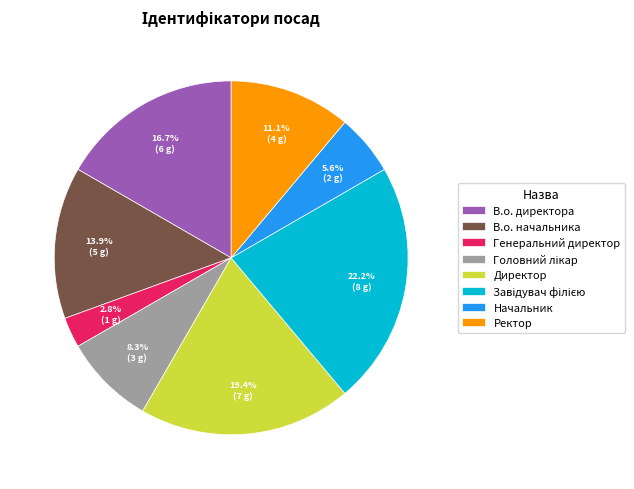

Is there a majority slice in this chart?

No